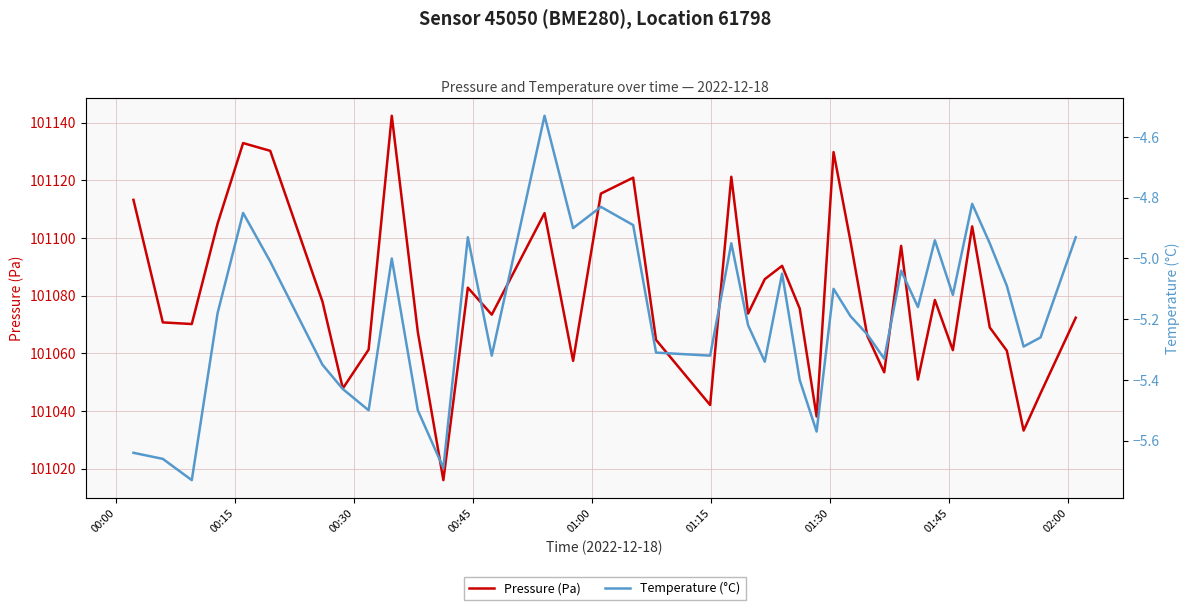

Does the chart have visible grid lines?

Yes